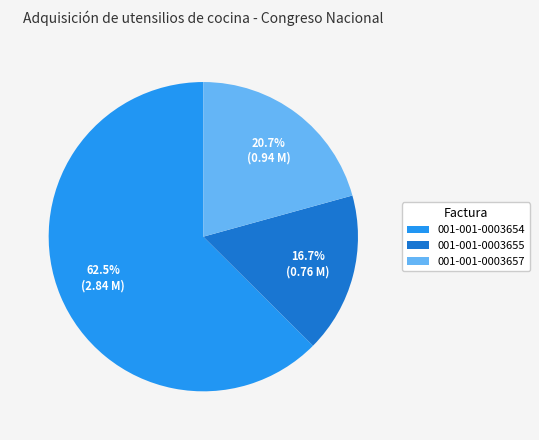

Rank the categories by value from lowest to highest.

001-001-0003655, 001-001-0003657, 001-001-0003654